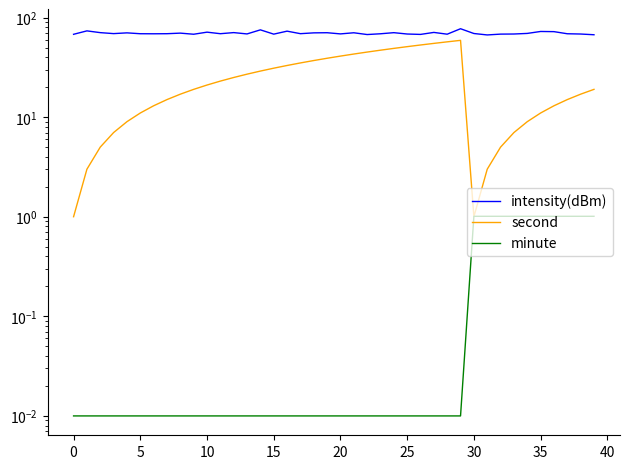

What is the spread (max minus min) of values at 35?

69.7